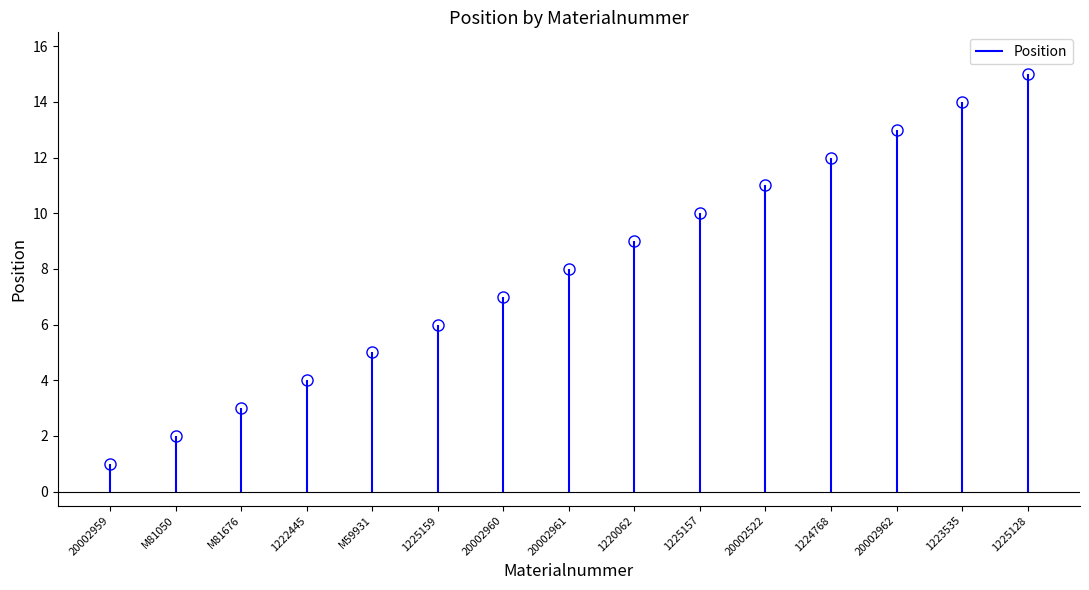

What is the label of the 6th point from the left?

1225159